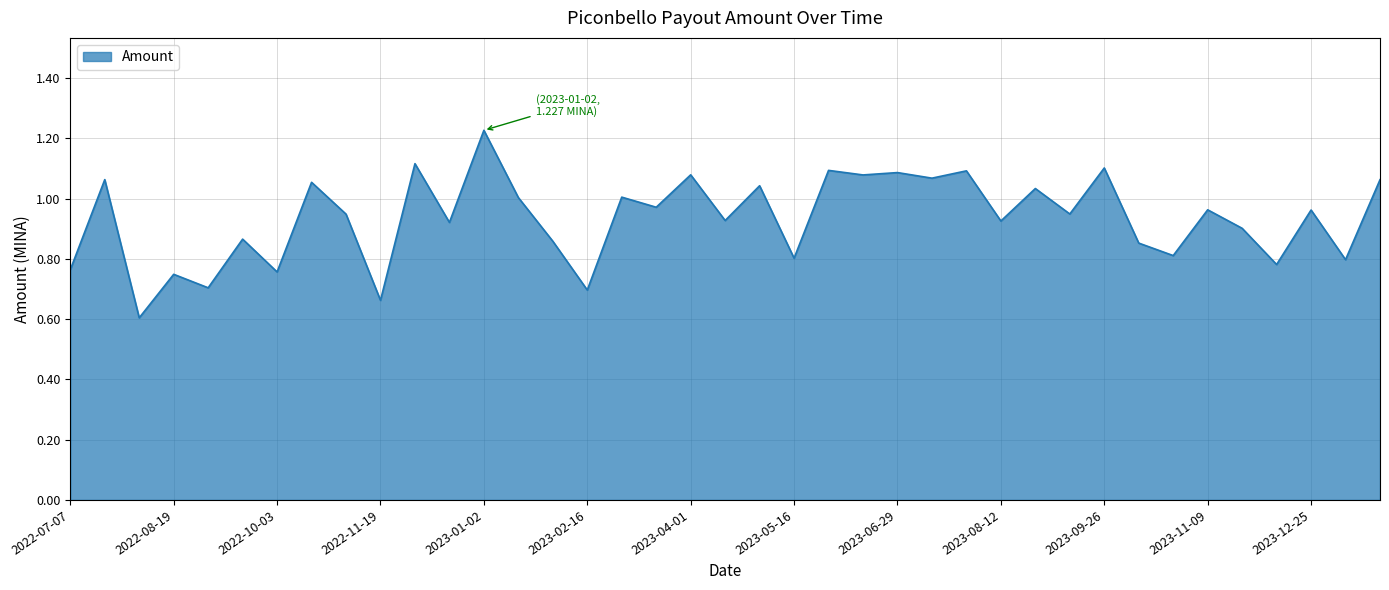

What is the difference between the maximum and minimum values?

0.6